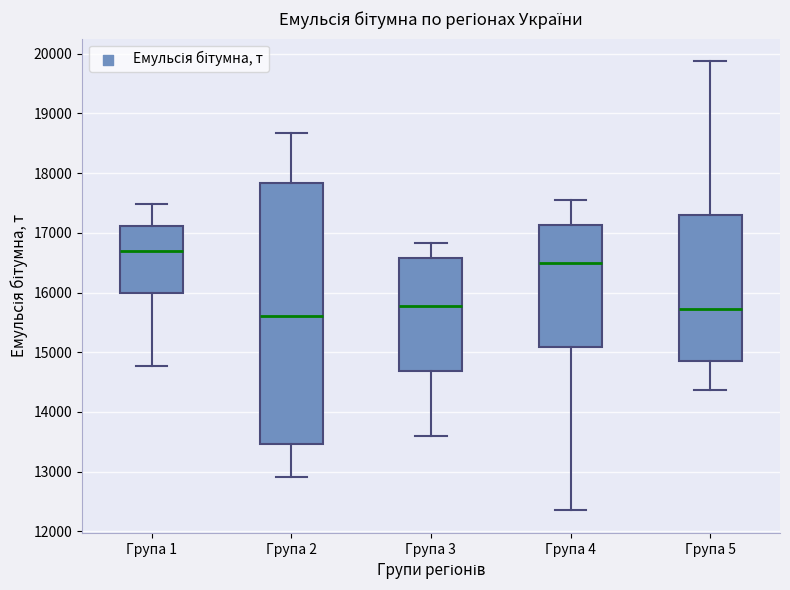

Where does the median line of the box for Група 5 sit on the y-axis? The values are not printed on the chart, so give them approximately, as read against the axis.

15700